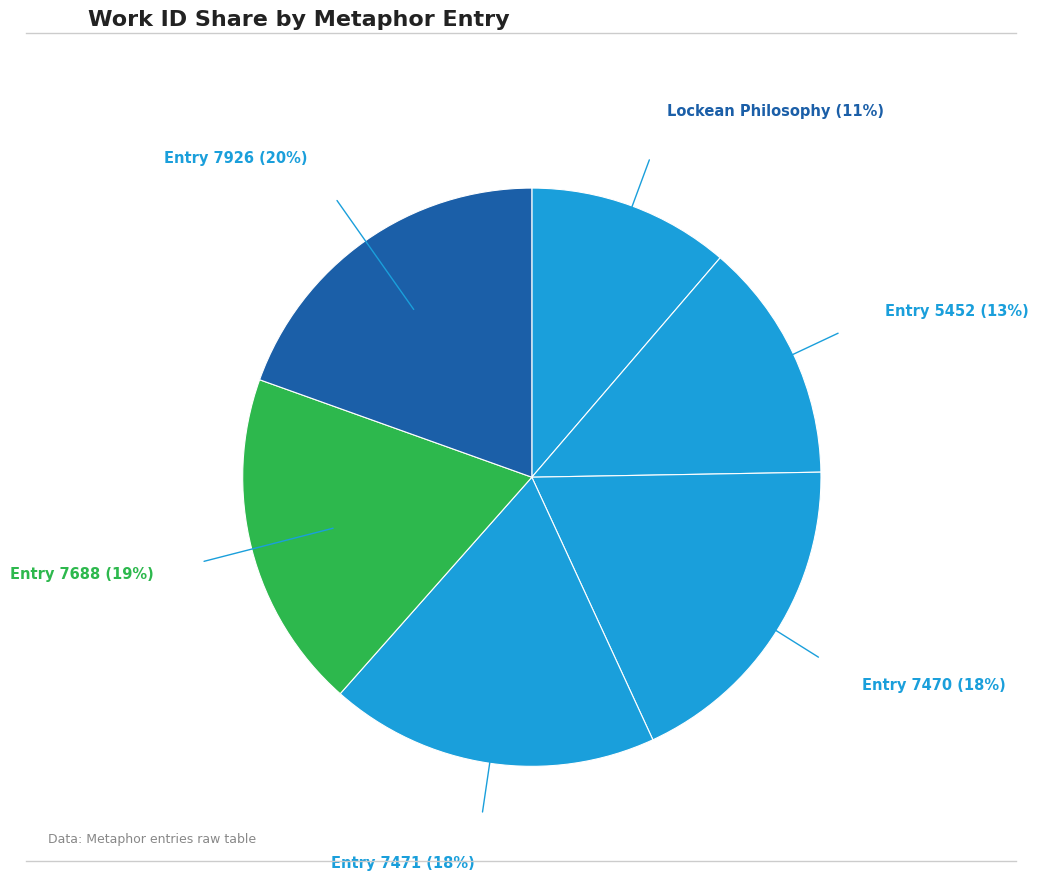

Which slice is the largest?

Entry 7926 (20%)